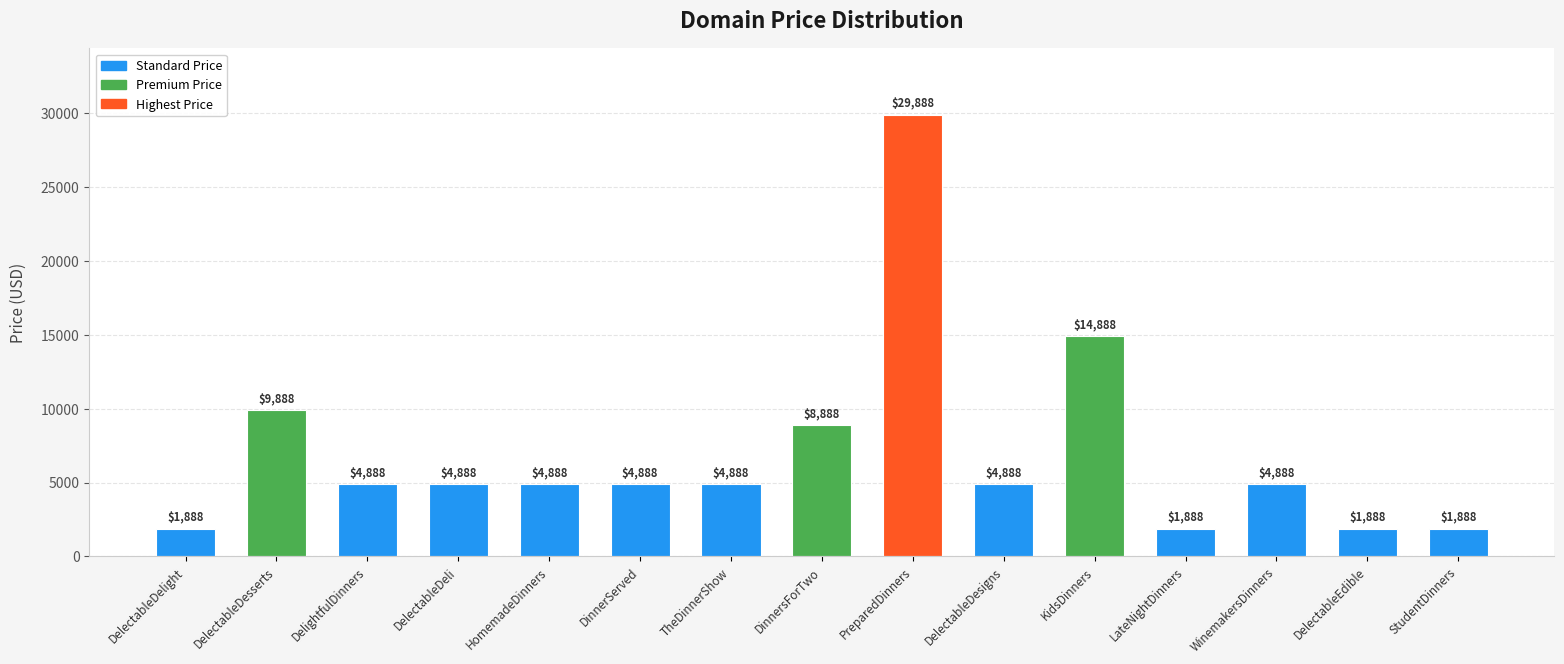

At which label is the value closest to 15888?

KidsDinners